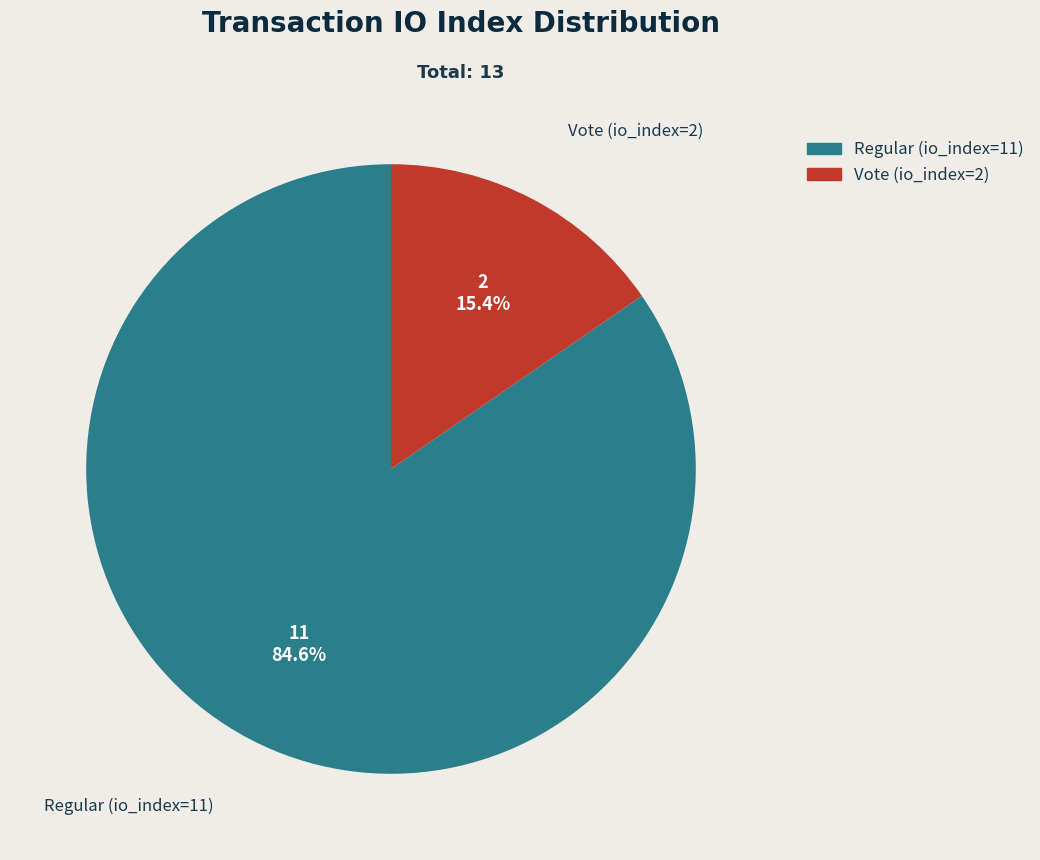

What is the largest slice in the pie chart?

Regular (io_index=11)